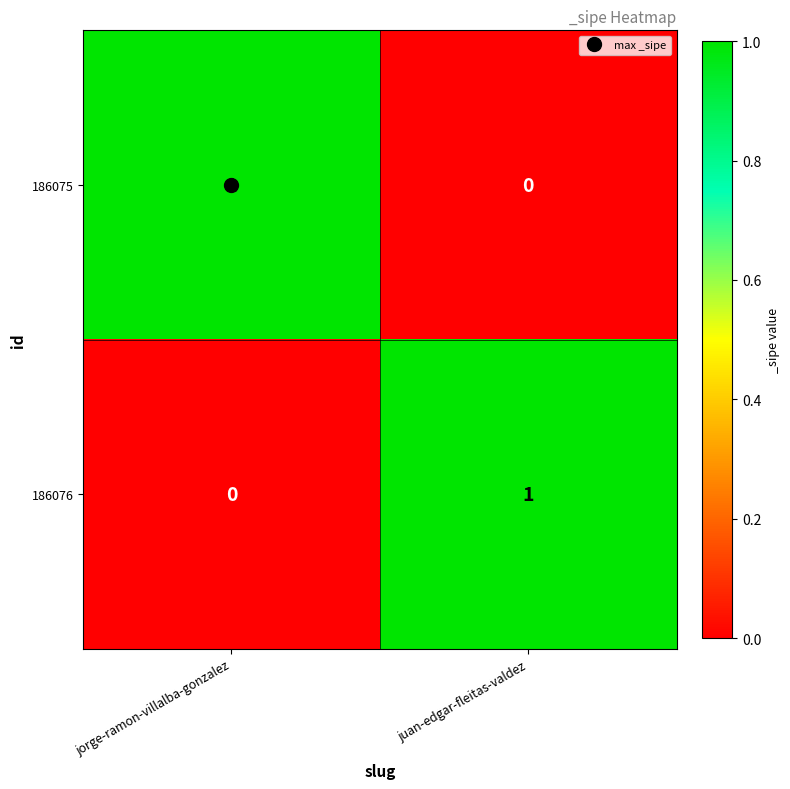

At jorge-ramon-villalba-gonzalez, list the series in order from largest to smallest.

186075, 186076